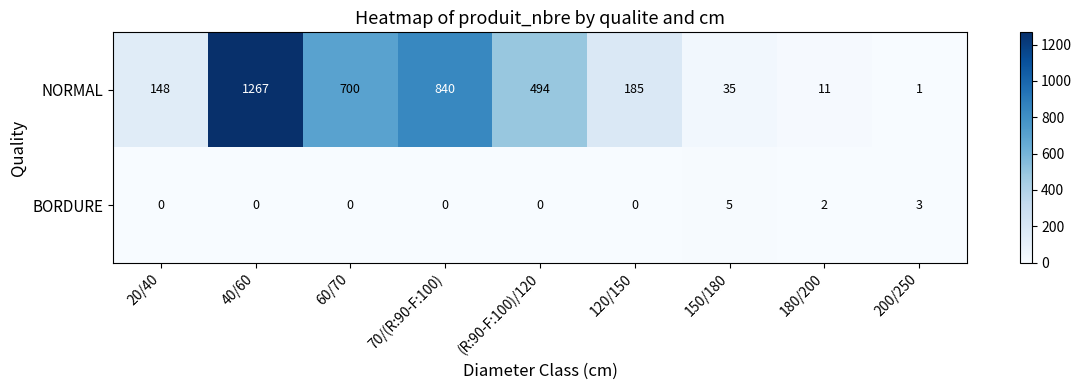

Which series has the largest range (max minus min)?

NORMAL